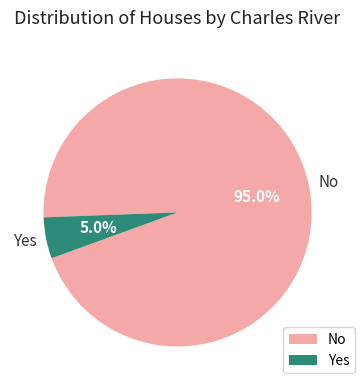

Which category has the biggest portion of the pie?

No